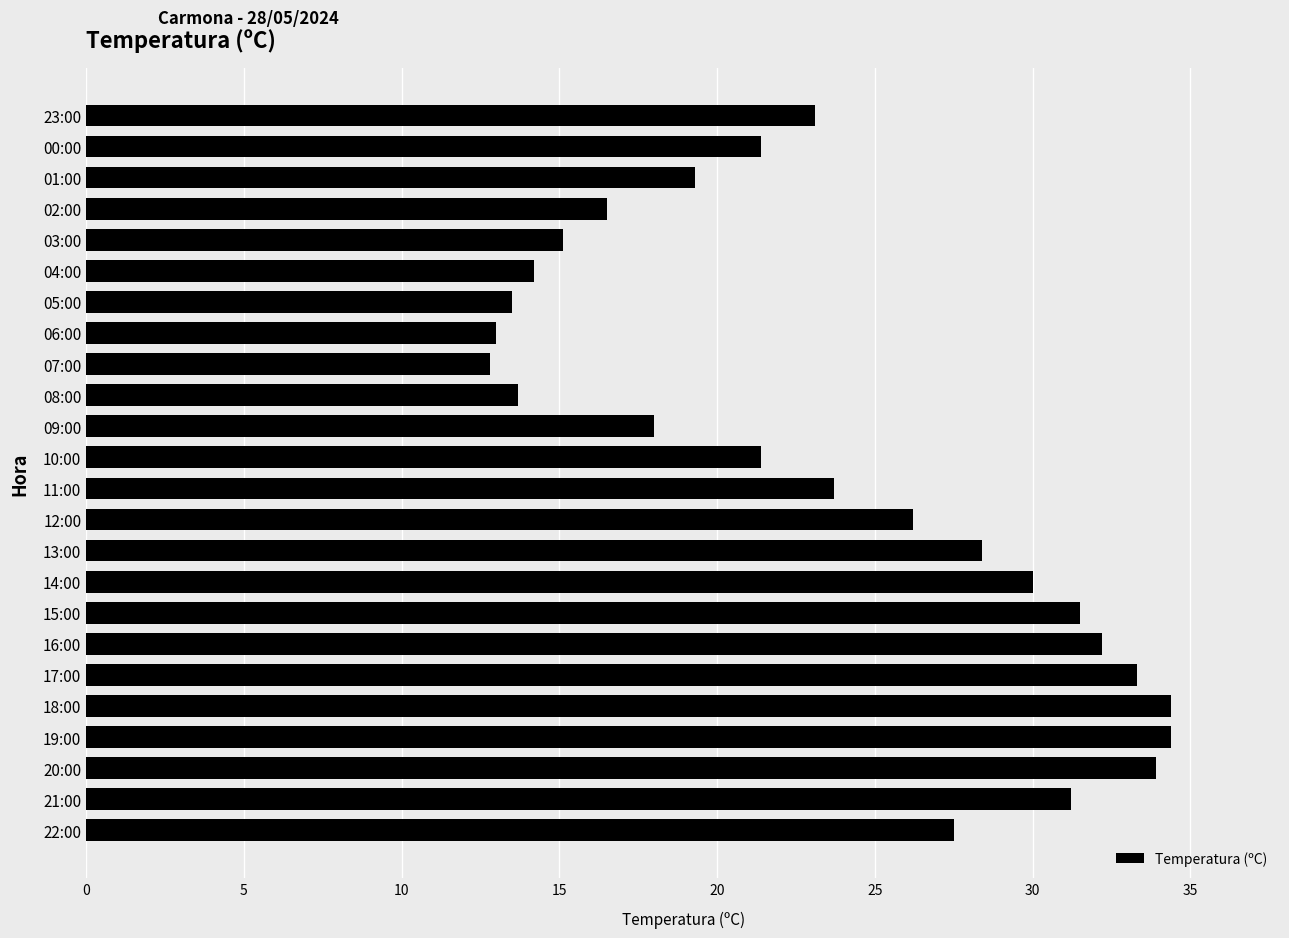

The chart shows a value of 21.4 at 10:00. True or false?

True